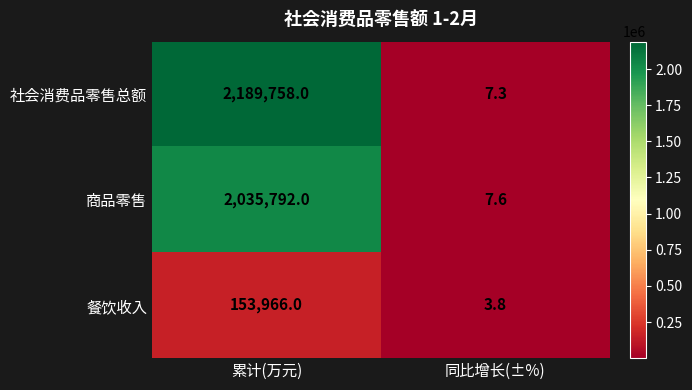

What is the difference between the highest and lowest values at 累计(万元)?

2035792.0